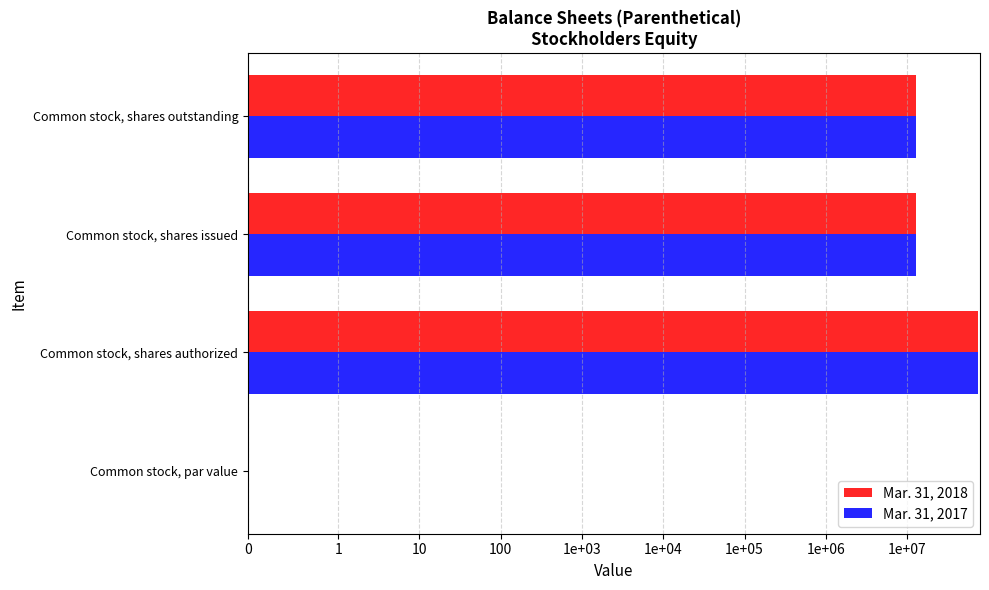

Which series has the largest range (max minus min)?

Mar. 31, 2018